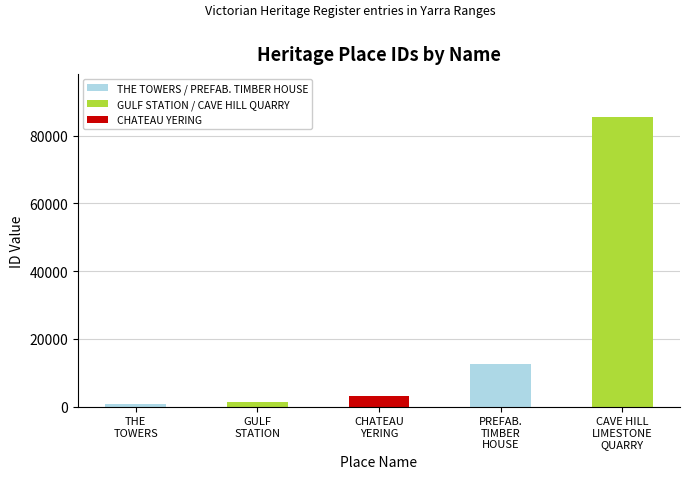

At which category does the chart reach its peak across all series?

CAVE HILL
LIMESTONE
QUARRY